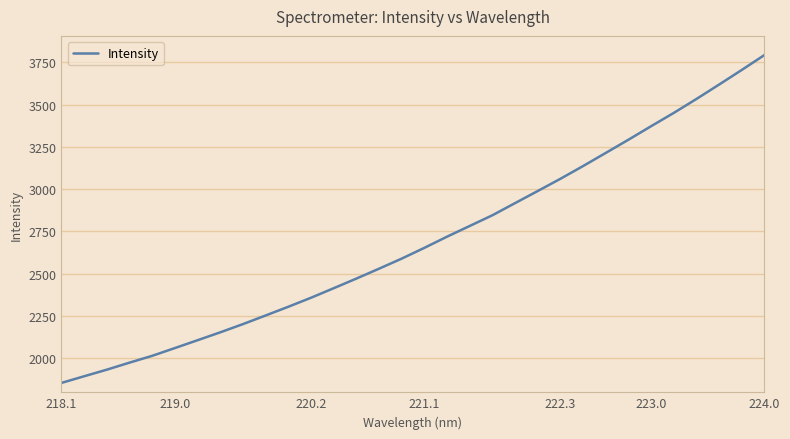

What is the minimum value shown in the chart?

1852.5